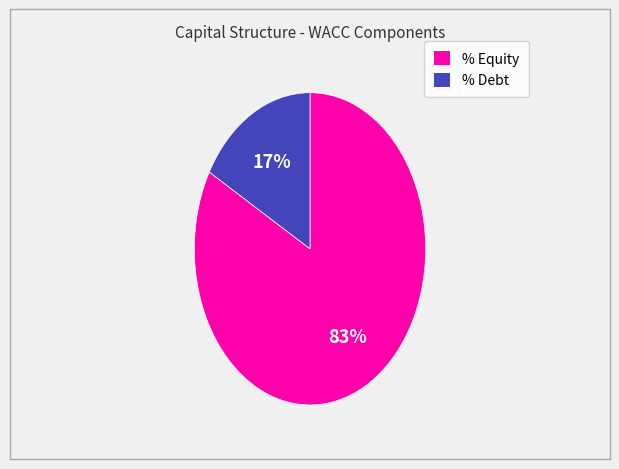

True or false: % Equity accounts for 83% of the total.

True